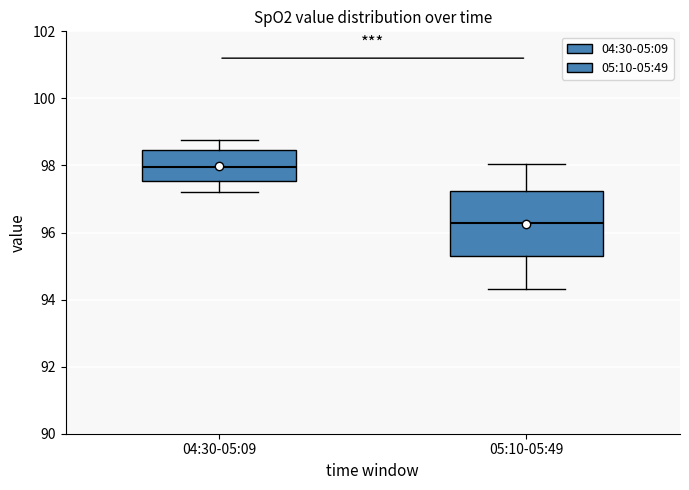

Reading left to right, transcribe this box plot: for each box, give where its median line is, the range the box spans, and where its two whiskers end, as read against the y-axis. The values are not printed on the chart, so give them approximately, as read against the axis.

04:30-05:09: median 98.0, box 97.6 to 98.4, whiskers 97.2 to 98.8
05:10-05:49: median 96.2, box 95.2 to 97.2, whiskers 94.4 to 98.0